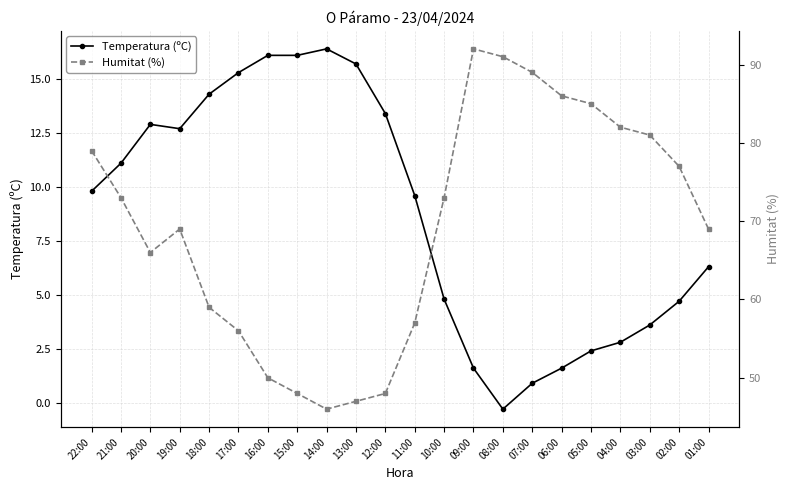

What is the label of the 6th point from the right?

06:00